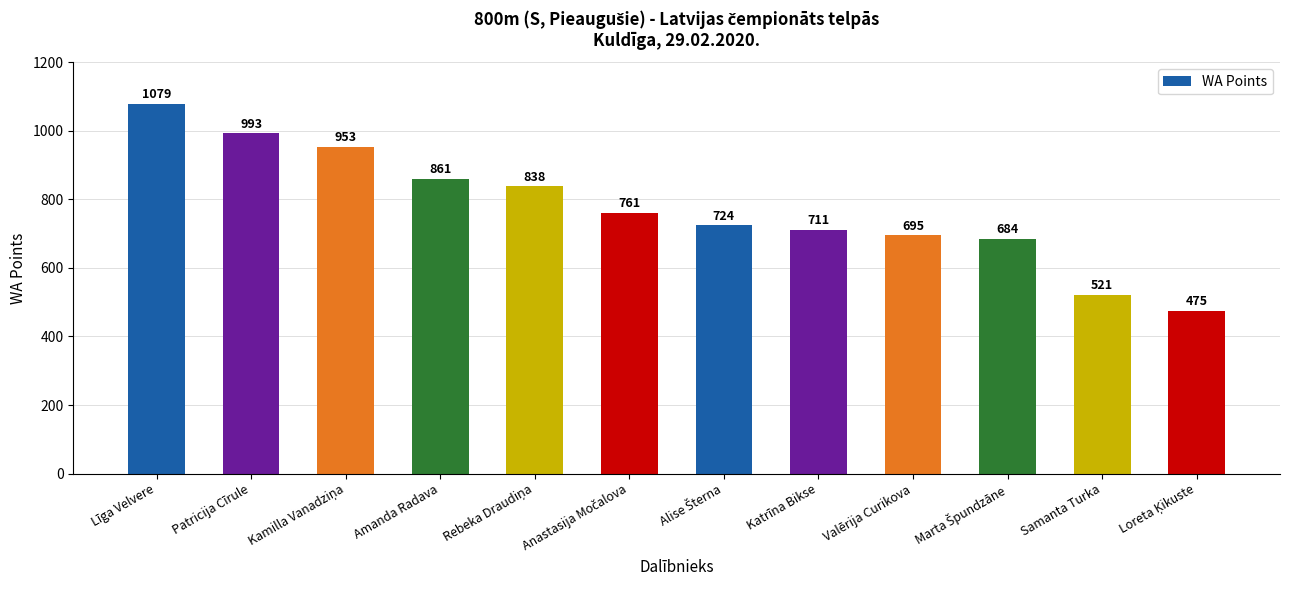

Where does the data first go above 761?

Līga Velvere